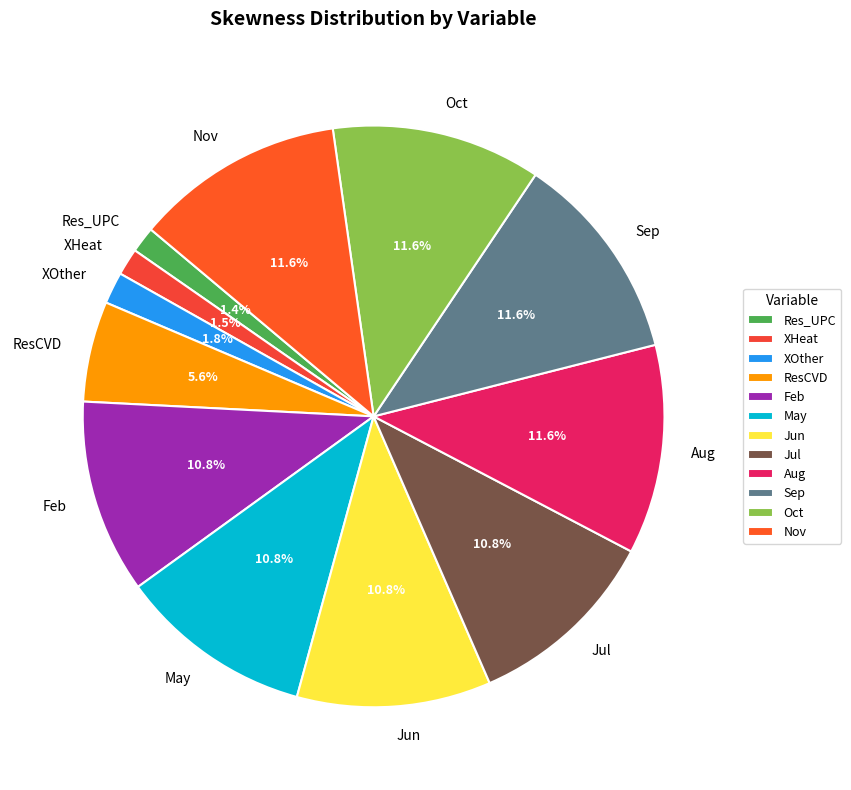

The Jun slice represents 5% of the pie. True or false?

False